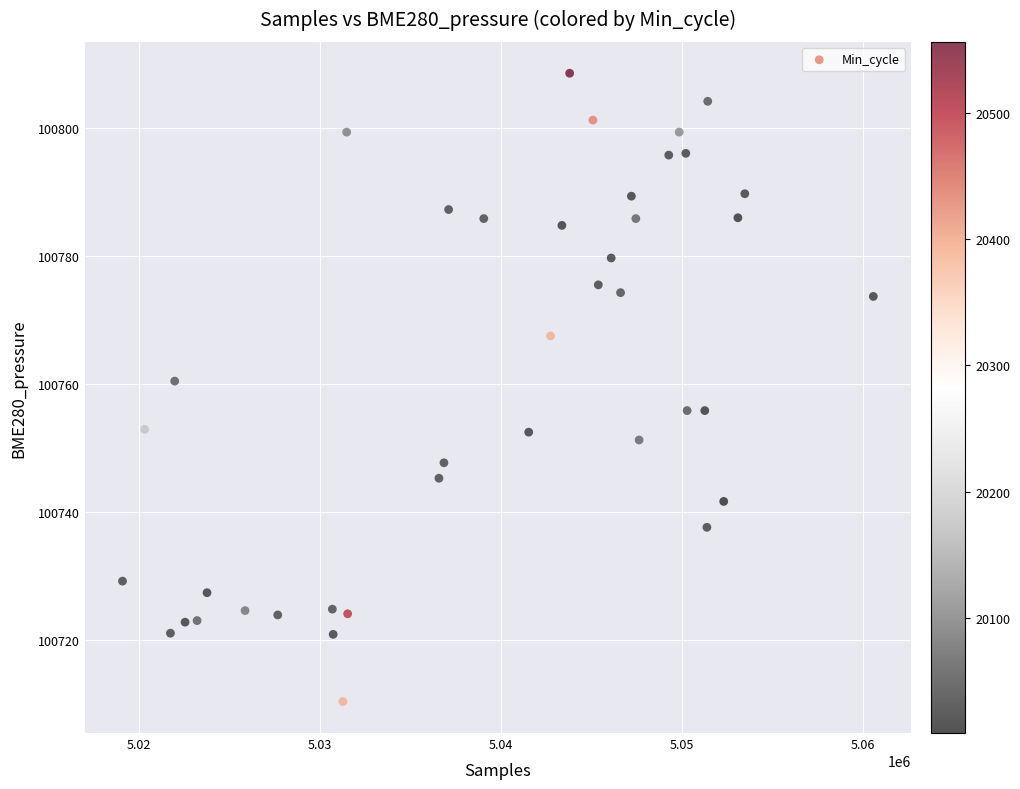

What is the range of Y values (max minus min)?

98.1